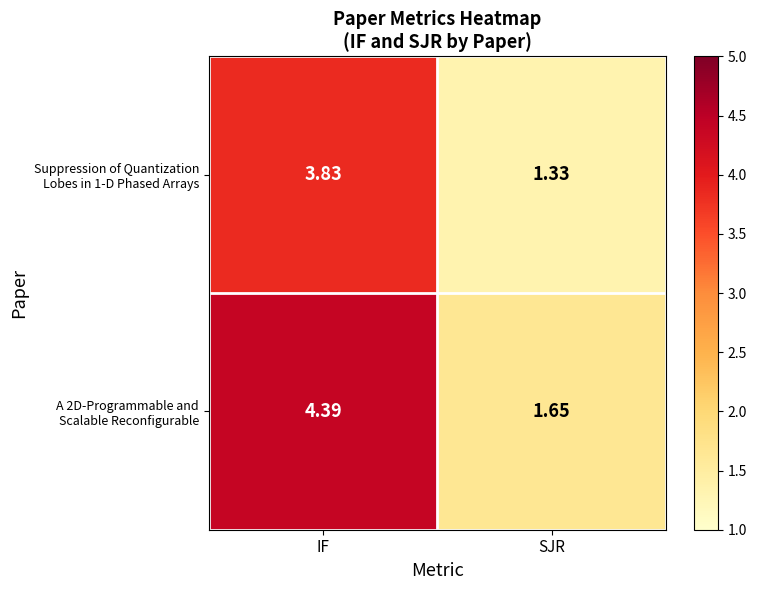

At which category is the sum across all series the highest?

IF